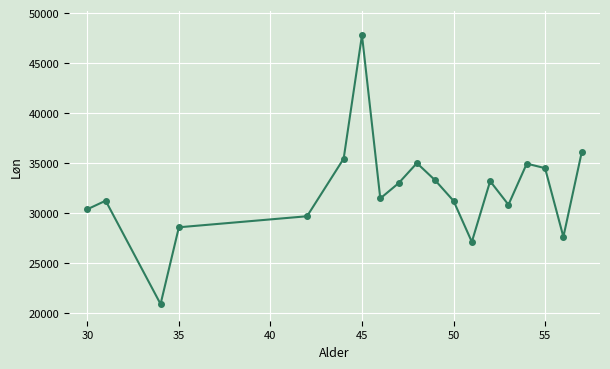

What is the minimum value shown in the chart?

20856.5